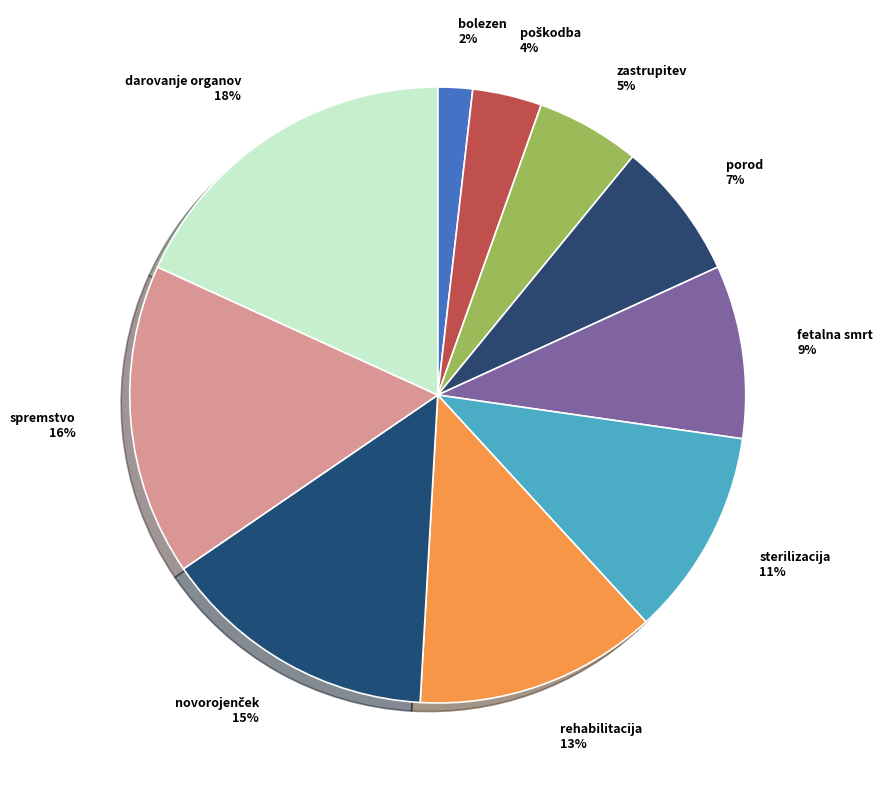

True or false: sterilizacija accounts for 11% of the total.

True